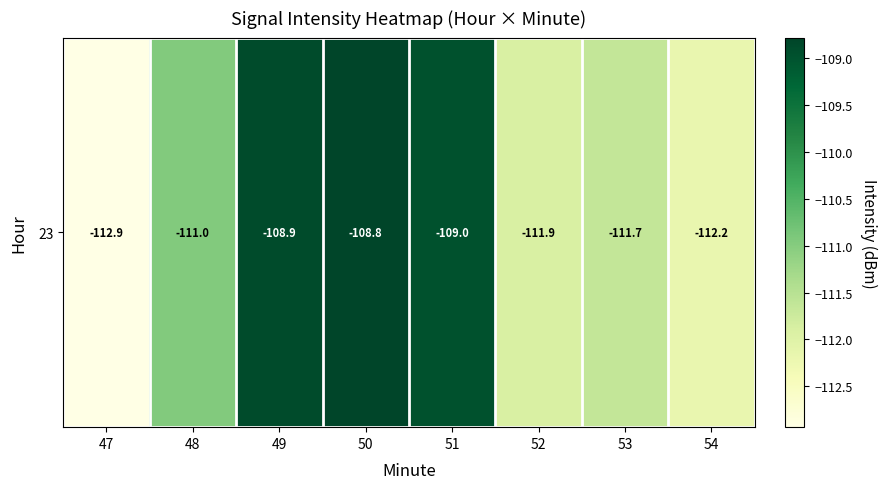

Reading left to right, extract all data points from this chart.

-112.9	-111.0	-108.9	-108.8	-109.0	-111.9	-111.7	-112.2